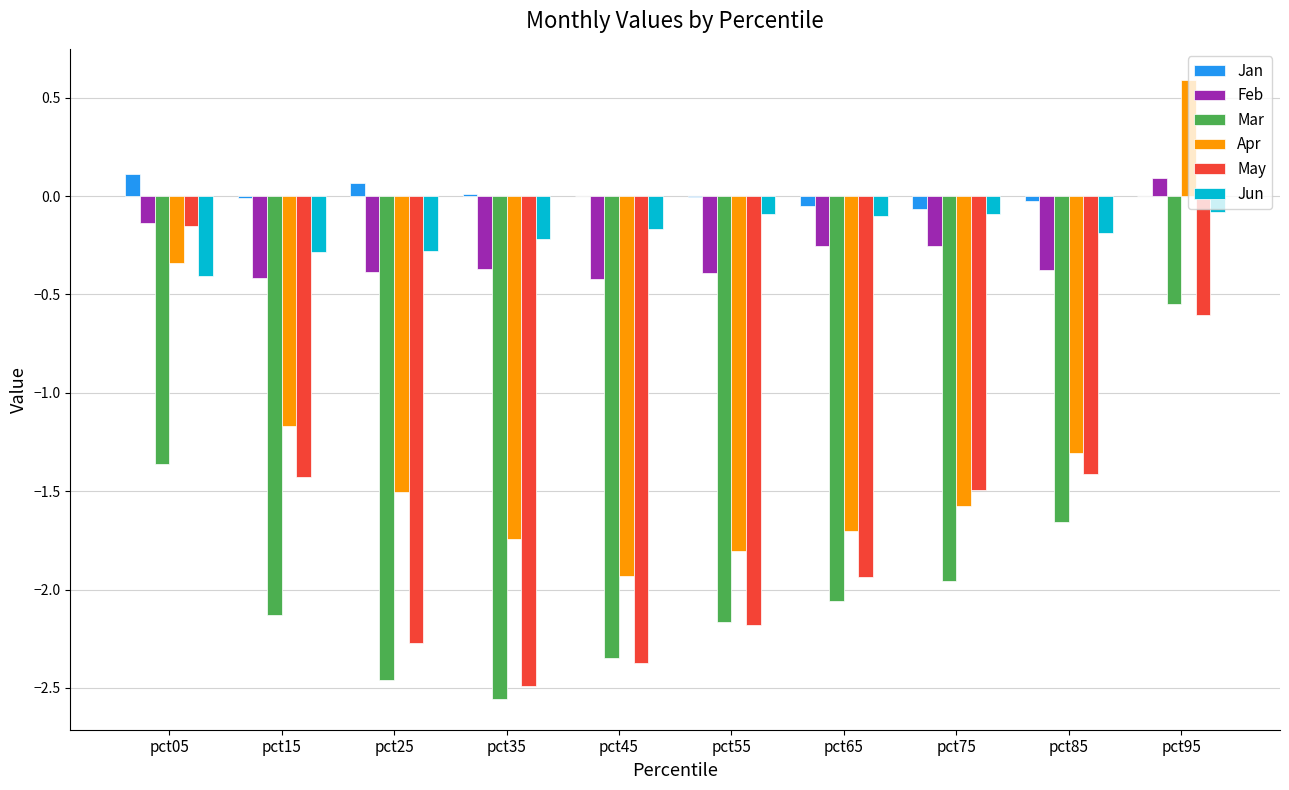

What is the sum of all Feb values?

-2.9